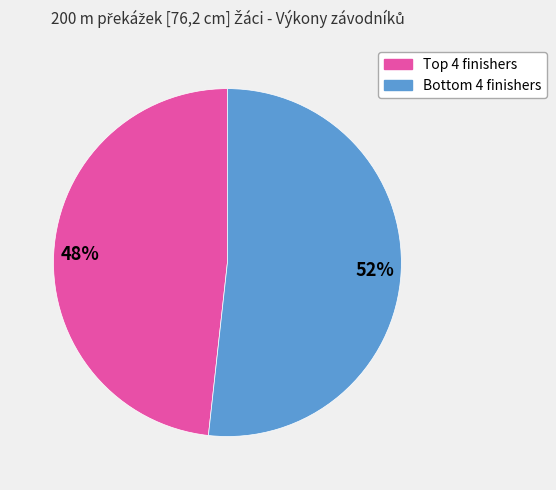

Does any single category account for the majority?

Yes